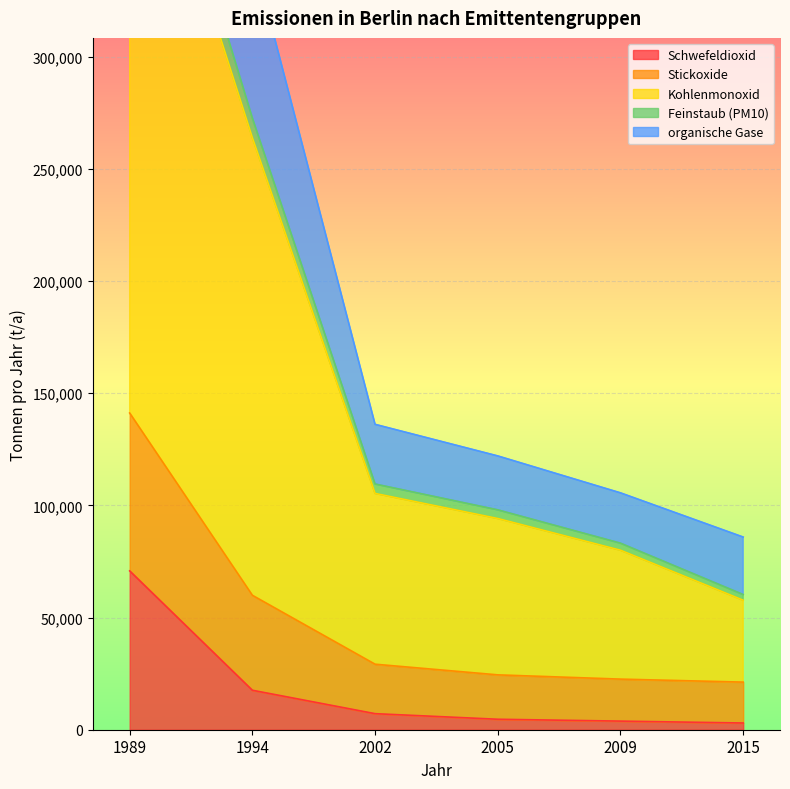

What is the value of the Schwefeldioxid point at the 5th from the left?

3838